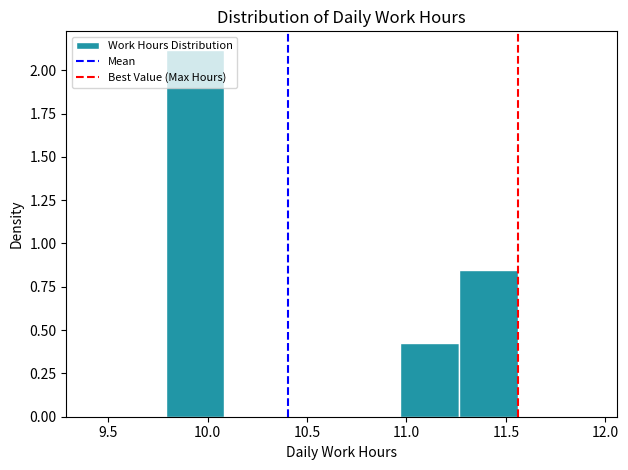

Reading left to right, list every bar in this chart as the range it spans on the x-axis followed by its height. Neither the bar edges nor the heights are printed on the chart, so give them approximately, as read against the axes.

9.790 to 10.085: 2.10
10.085 to 10.380: 0
10.380 to 10.675: 0
10.675 to 10.970: 0
10.970 to 11.265: 0.40
11.265 to 11.560: 0.85